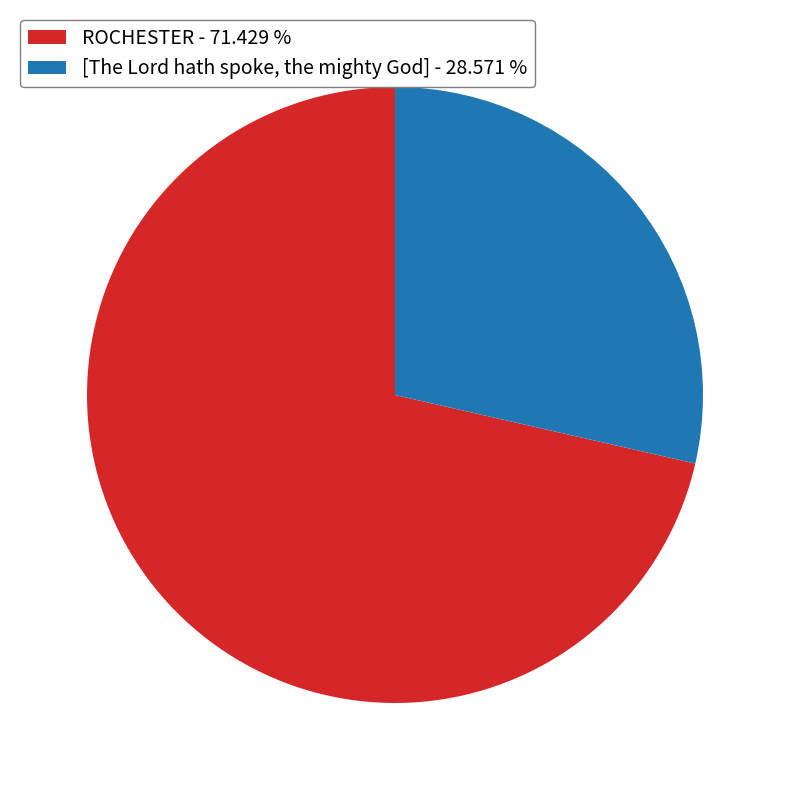

What is the largest slice in the pie chart?

ROCHESTER